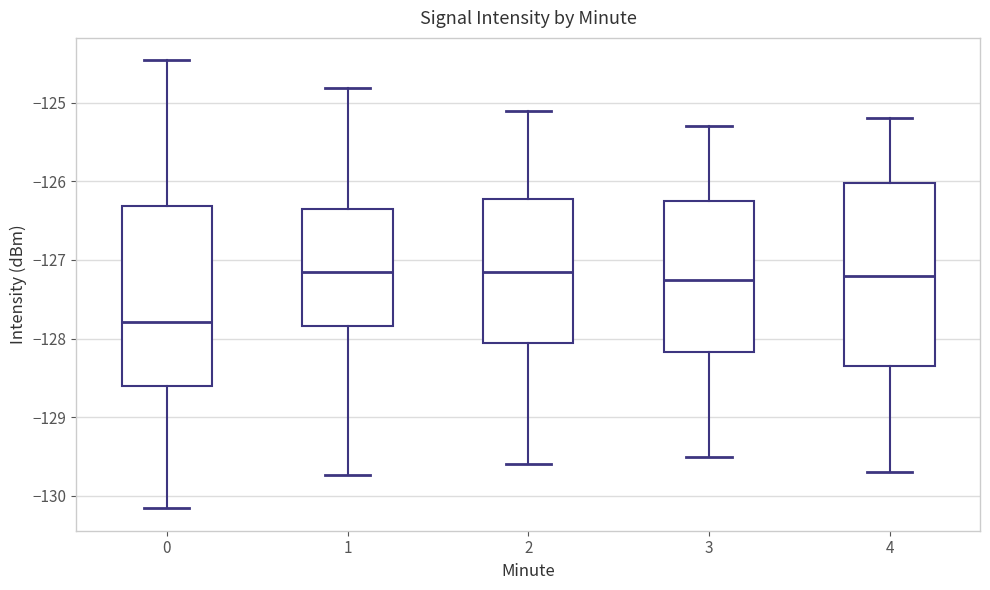

Reading left to right, transcribe this box plot: for each box, give where its median line is, the range the box spans, and where its two whiskers end, as read against the y-axis. The values are not printed on the chart, so give them approximately, as read against the axis.

0: median -127.8, box -128.6 to -126.3, whiskers -130.2 to -124.5
1: median -127.1, box -127.8 to -126.3, whiskers -129.7 to -124.8
2: median -127.1, box -128.0 to -126.2, whiskers -129.6 to -125.1
3: median -127.2, box -128.2 to -126.2, whiskers -129.5 to -125.3
4: median -127.2, box -128.3 to -126.0, whiskers -129.7 to -125.2